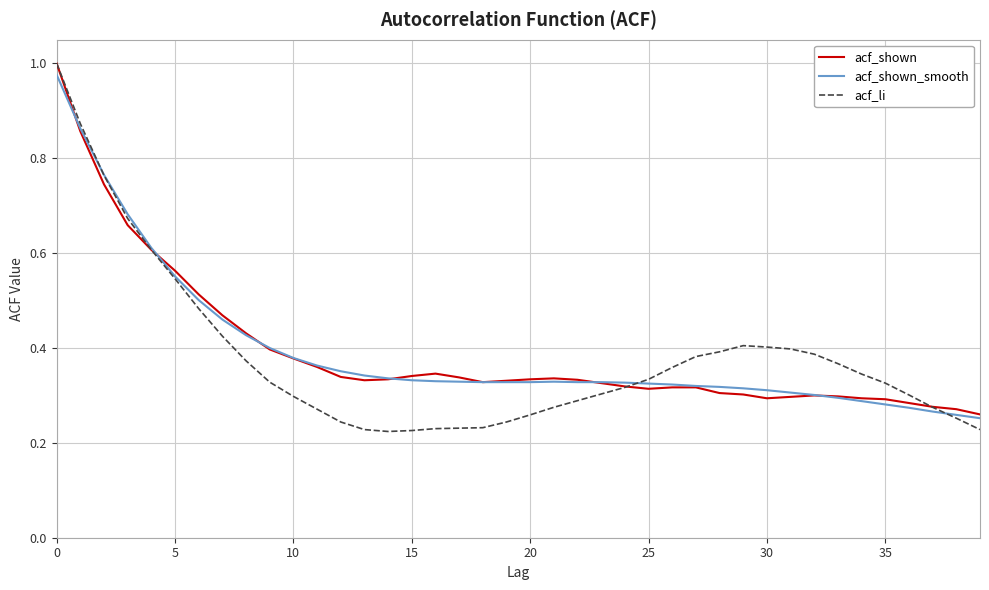

Which series has the widest spread of values?

acf_li